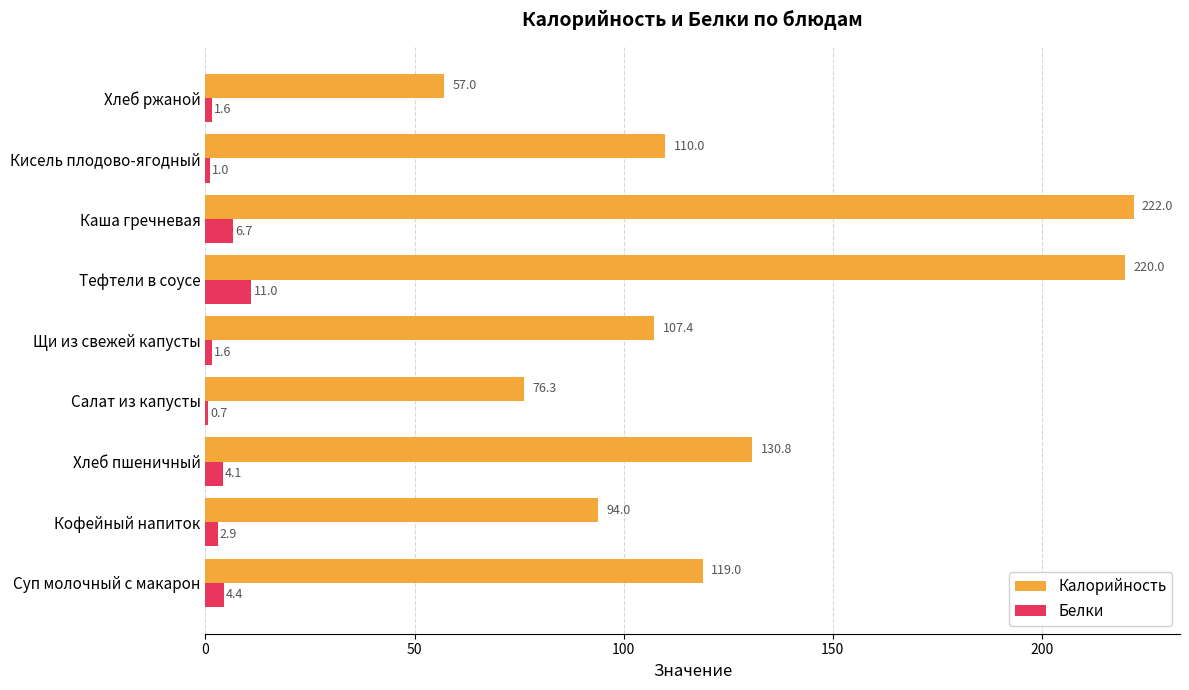

At which label is Калорийность closest to 139?

Хлеб пшеничный